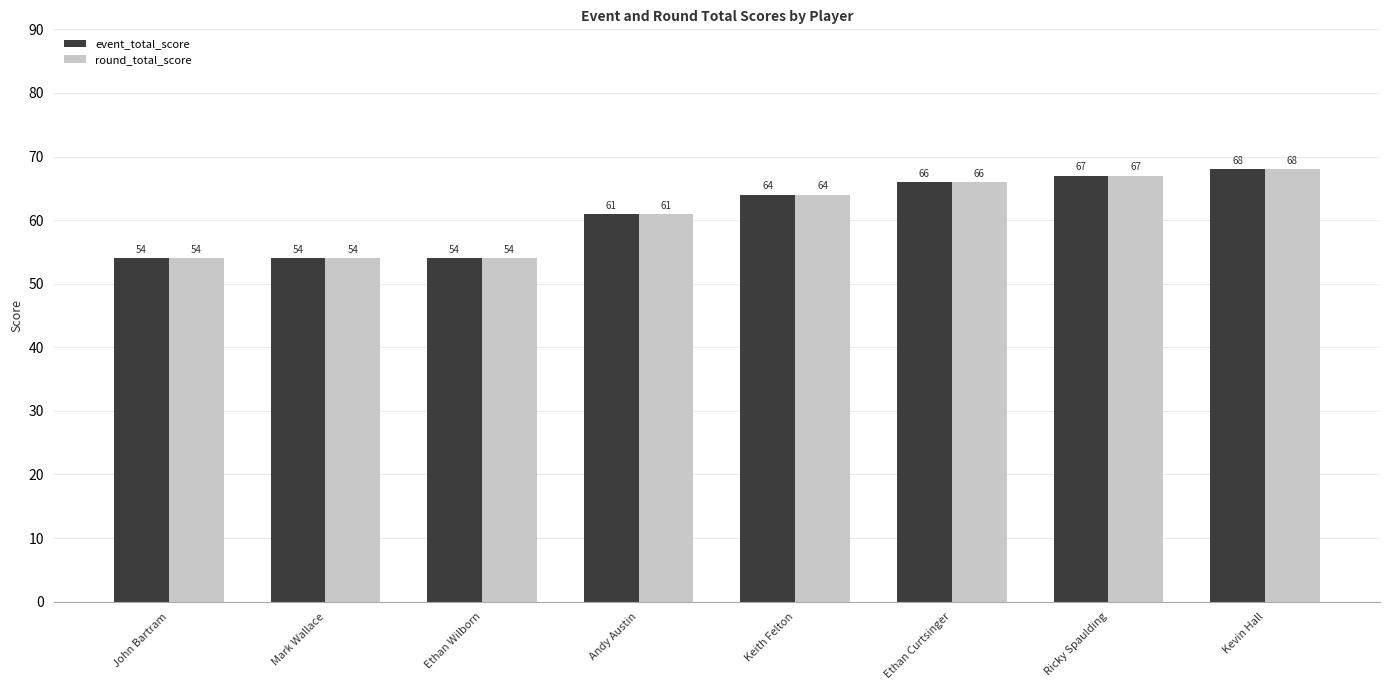

How many series are shown in this chart?

2